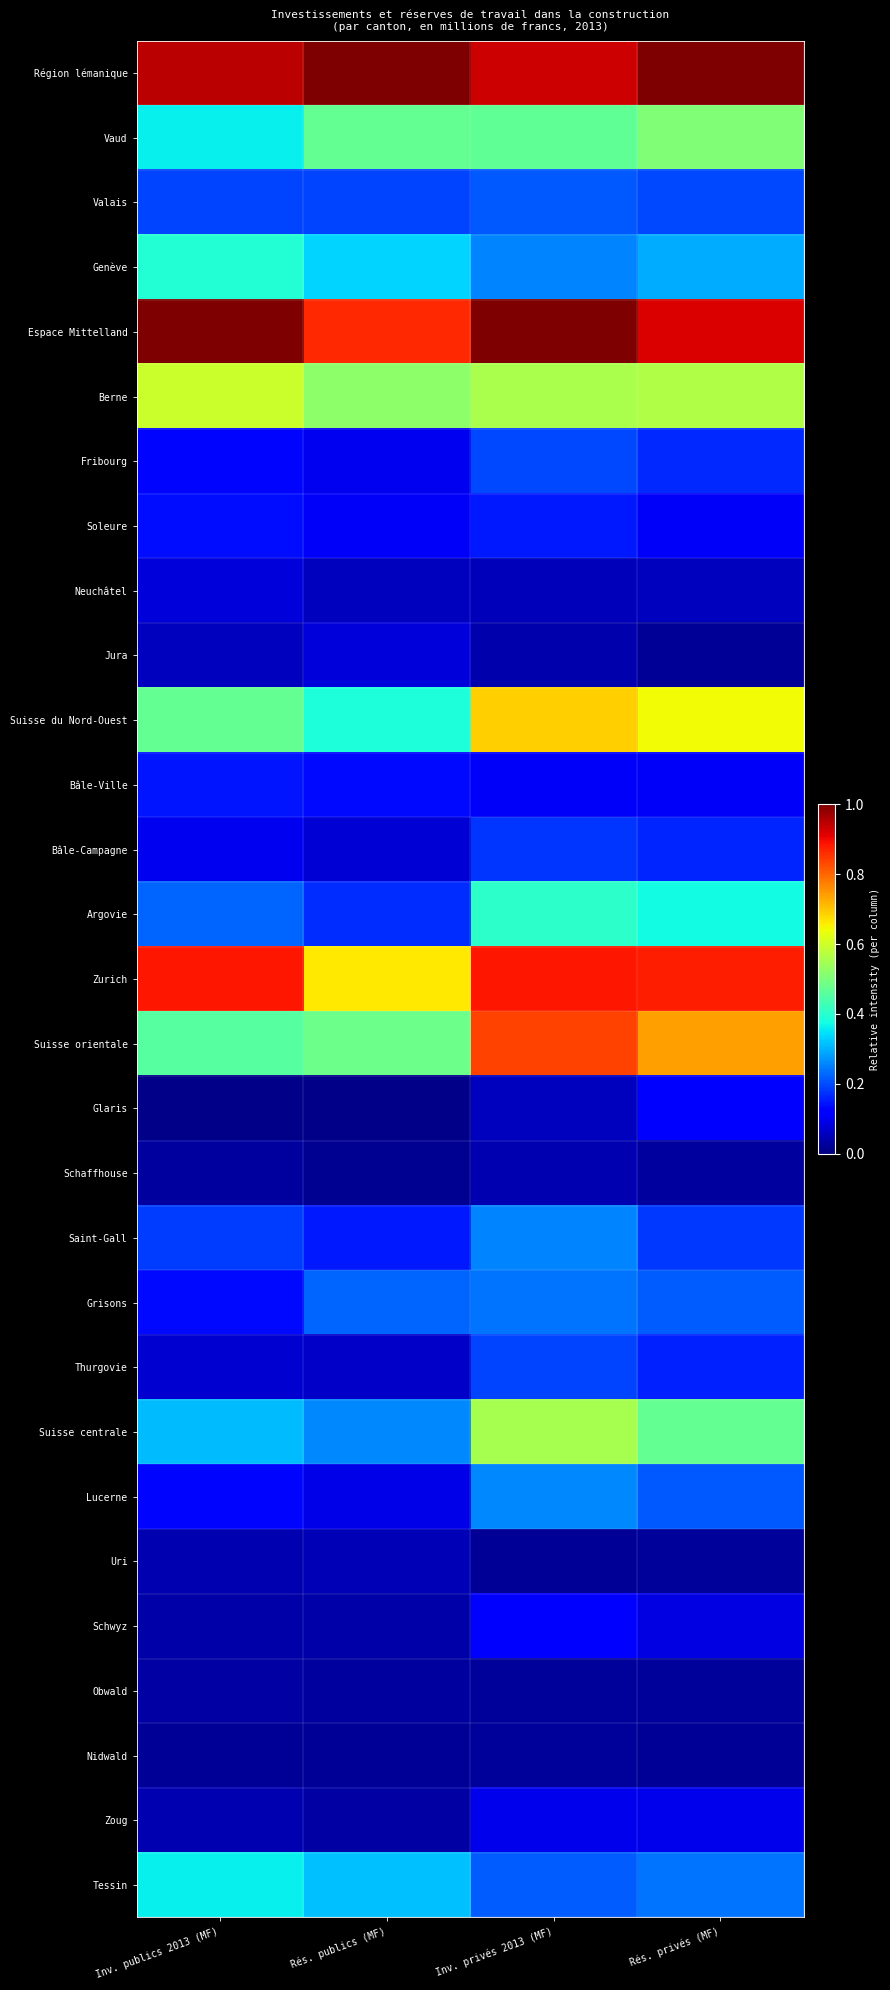

Reading left to right, extract all data points from this chart.

Région lémanique: Inv. publics 2013 (MF)=0.9	Rés. publics (MF)=1.0	Inv. privés 2013 (MF)=0.9	Rés. privés (MF)=1.0
Vaud: Inv. publics 2013 (MF)=0.4	Rés. publics (MF)=0.5	Inv. privés 2013 (MF)=0.5	Rés. privés (MF)=0.5
Valais: Inv. publics 2013 (MF)=0.2	Rés. publics (MF)=0.2	Inv. privés 2013 (MF)=0.2	Rés. privés (MF)=0.2
Genève: Inv. publics 2013 (MF)=0.4	Rés. publics (MF)=0.3	Inv. privés 2013 (MF)=0.3	Rés. privés (MF)=0.3
Espace Mittelland: Inv. publics 2013 (MF)=1.0	Rés. publics (MF)=0.9	Inv. privés 2013 (MF)=1.0	Rés. privés (MF)=0.9
Berne: Inv. publics 2013 (MF)=0.6	Rés. publics (MF)=0.5	Inv. privés 2013 (MF)=0.6	Rés. privés (MF)=0.6
Fribourg: Inv. publics 2013 (MF)=0.1	Rés. publics (MF)=0.1	Inv. privés 2013 (MF)=0.2	Rés. privés (MF)=0.2
Soleure: Inv. publics 2013 (MF)=0.1	Rés. publics (MF)=0.1	Inv. privés 2013 (MF)=0.1	Rés. privés (MF)=0.1
Neuchâtel: Inv. publics 2013 (MF)=0.1	Rés. publics (MF)=0.1	Inv. privés 2013 (MF)=0.1	Rés. privés (MF)=0.1
Jura: Inv. publics 2013 (MF)=0.1	Rés. publics (MF)=0.1	Inv. privés 2013 (MF)=0.0	Rés. privés (MF)=0.0
Suisse du Nord-Ouest: Inv. publics 2013 (MF)=0.5	Rés. publics (MF)=0.4	Inv. privés 2013 (MF)=0.7	Rés. privés (MF)=0.6
Bâle-Ville: Inv. publics 2013 (MF)=0.1	Rés. publics (MF)=0.1	Inv. privés 2013 (MF)=0.1	Rés. privés (MF)=0.1
Bâle-Campagne: Inv. publics 2013 (MF)=0.1	Rés. publics (MF)=0.1	Inv. privés 2013 (MF)=0.2	Rés. privés (MF)=0.2
Argovie: Inv. publics 2013 (MF)=0.2	Rés. publics (MF)=0.2	Inv. privés 2013 (MF)=0.4	Rés. privés (MF)=0.4
Zurich: Inv. publics 2013 (MF)=0.9	Rés. publics (MF)=0.7	Inv. privés 2013 (MF)=0.9	Rés. privés (MF)=0.9
Suisse orientale: Inv. publics 2013 (MF)=0.5	Rés. publics (MF)=0.5	Inv. privés 2013 (MF)=0.8	Rés. privés (MF)=0.7
Glaris: Inv. publics 2013 (MF)=0.0	Rés. publics (MF)=0.0	Inv. privés 2013 (MF)=0.1	Rés. privés (MF)=0.1
Schaffhouse: Inv. publics 2013 (MF)=0.0	Rés. publics (MF)=0.0	Inv. privés 2013 (MF)=0.0	Rés. privés (MF)=0.0
Saint-Gall: Inv. publics 2013 (MF)=0.2	Rés. publics (MF)=0.1	Inv. privés 2013 (MF)=0.3	Rés. privés (MF)=0.2
Grisons: Inv. publics 2013 (MF)=0.1	Rés. publics (MF)=0.2	Inv. privés 2013 (MF)=0.2	Rés. privés (MF)=0.2
Thurgovie: Inv. publics 2013 (MF)=0.1	Rés. publics (MF)=0.1	Inv. privés 2013 (MF)=0.2	Rés. privés (MF)=0.2
Suisse centrale: Inv. publics 2013 (MF)=0.3	Rés. publics (MF)=0.3	Inv. privés 2013 (MF)=0.6	Rés. privés (MF)=0.5
Lucerne: Inv. publics 2013 (MF)=0.1	Rés. publics (MF)=0.1	Inv. privés 2013 (MF)=0.3	Rés. privés (MF)=0.2
Uri: Inv. publics 2013 (MF)=0.0	Rés. publics (MF)=0.0	Inv. privés 2013 (MF)=0.0	Rés. privés (MF)=0.0
Schwyz: Inv. publics 2013 (MF)=0.0	Rés. publics (MF)=0.0	Inv. privés 2013 (MF)=0.1	Rés. privés (MF)=0.1
Obwald: Inv. publics 2013 (MF)=0.0	Rés. publics (MF)=0.0	Inv. privés 2013 (MF)=0.0	Rés. privés (MF)=0.0
Nidwald: Inv. publics 2013 (MF)=0.0	Rés. publics (MF)=0.0	Inv. privés 2013 (MF)=0.0	Rés. privés (MF)=0.0
Zoug: Inv. publics 2013 (MF)=0.0	Rés. publics (MF)=0.0	Inv. privés 2013 (MF)=0.1	Rés. privés (MF)=0.1
Tessin: Inv. publics 2013 (MF)=0.4	Rés. publics (MF)=0.3	Inv. privés 2013 (MF)=0.2	Rés. privés (MF)=0.2